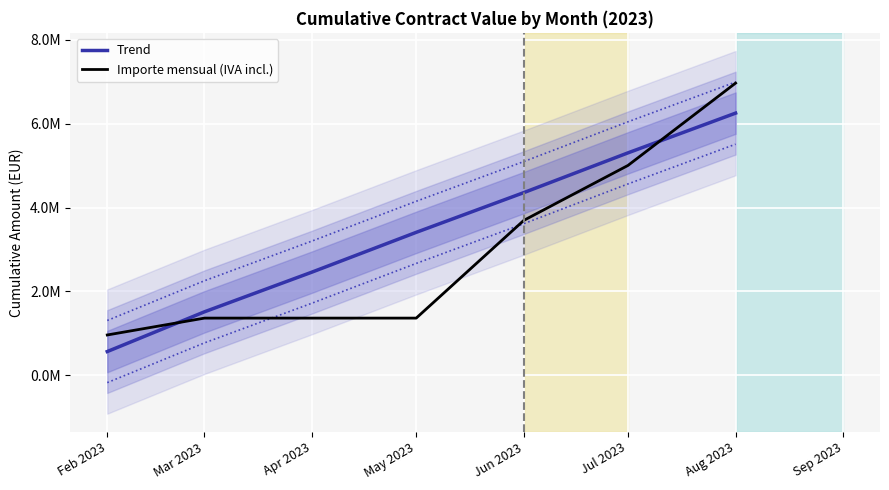

The Trend series shows 2460734.1 at Apr 2023. True or false?

True